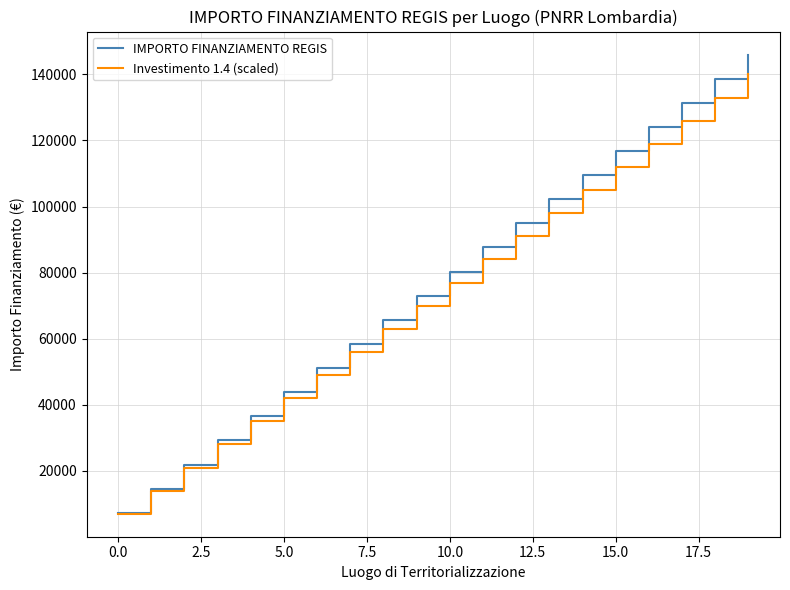

What is the minimum value shown in the chart?

7000